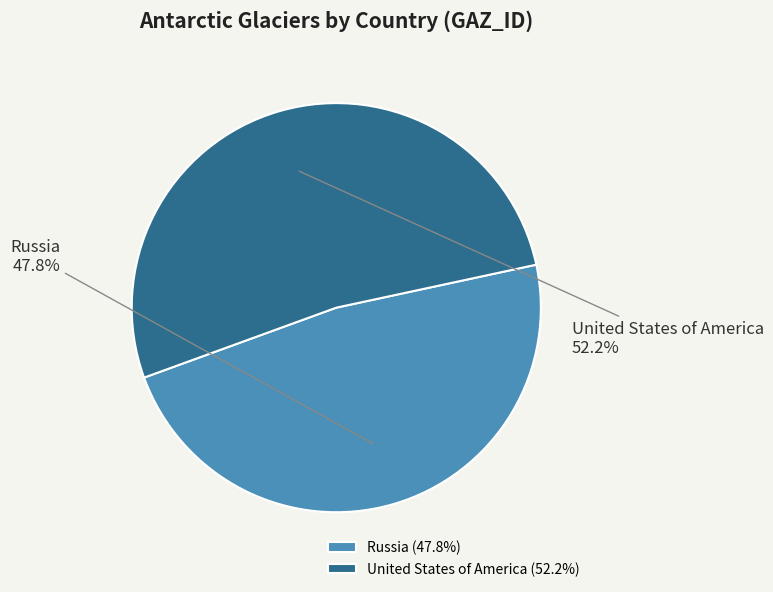

Which has a higher value, Russia or United States of America?

United States of America